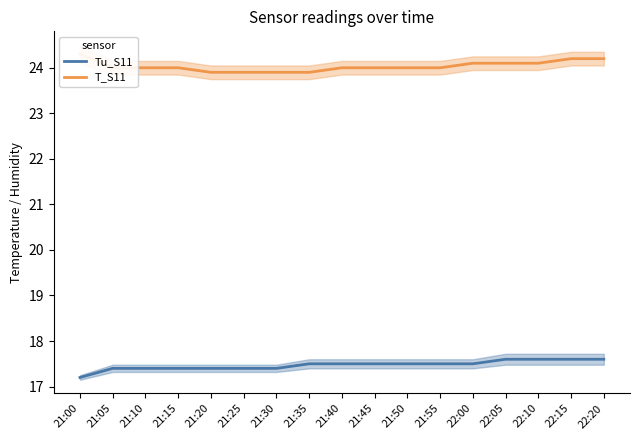

Between 21:20 and 22:10, which series saw the biggest shift?

Tu_S11